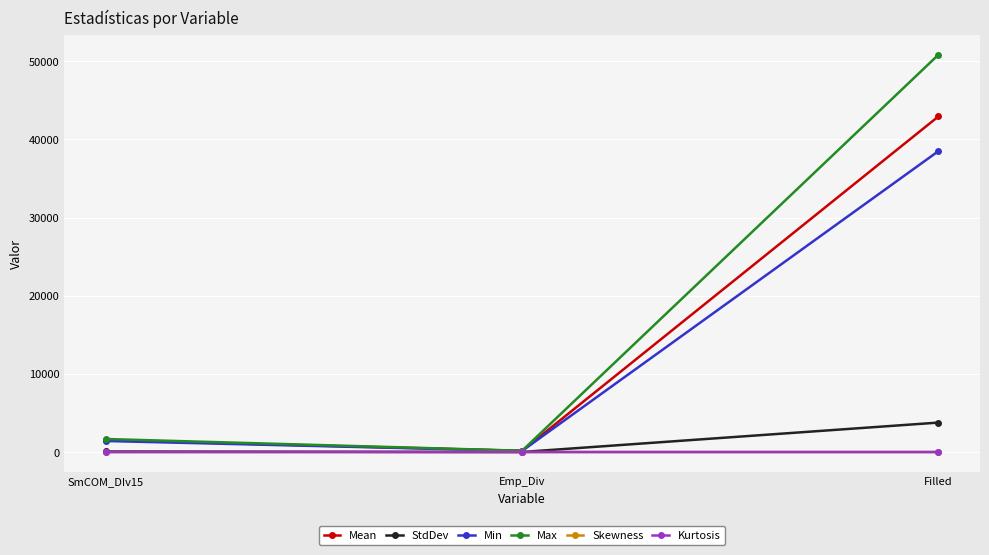

At which label is Mean closest to 21547?

SmCOM_DIv15